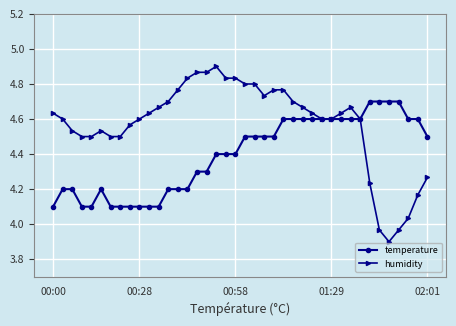

Which series has the largest range (max minus min)?

humidity